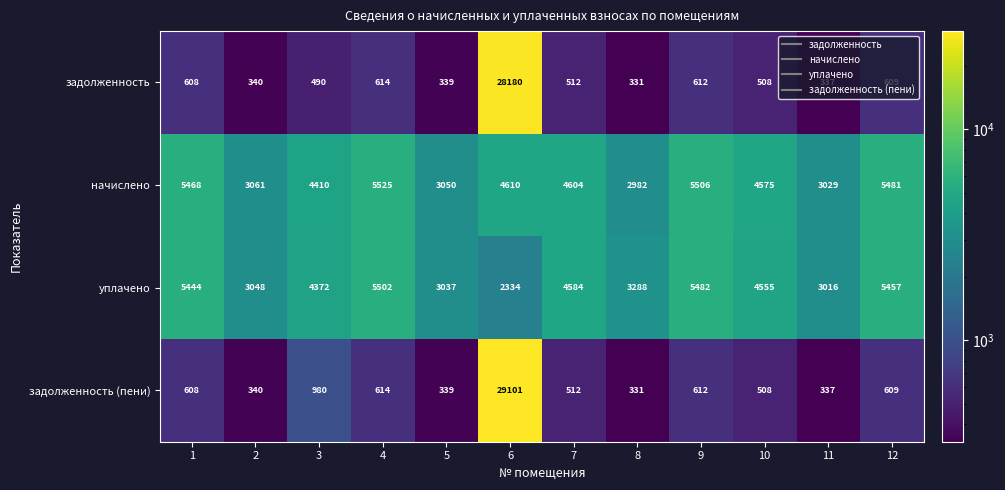

True or false: начислено has a value of 1813 at 8.

False